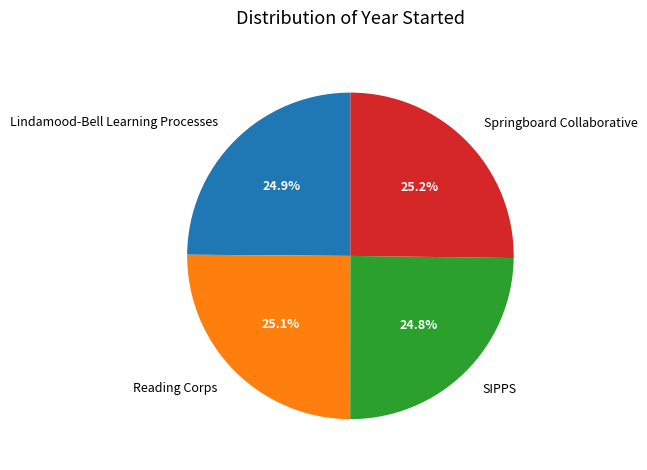

Combined, what portion of the pie is Springboard Collaborative and Lindamood-Bell Learning Processes?

50.1%